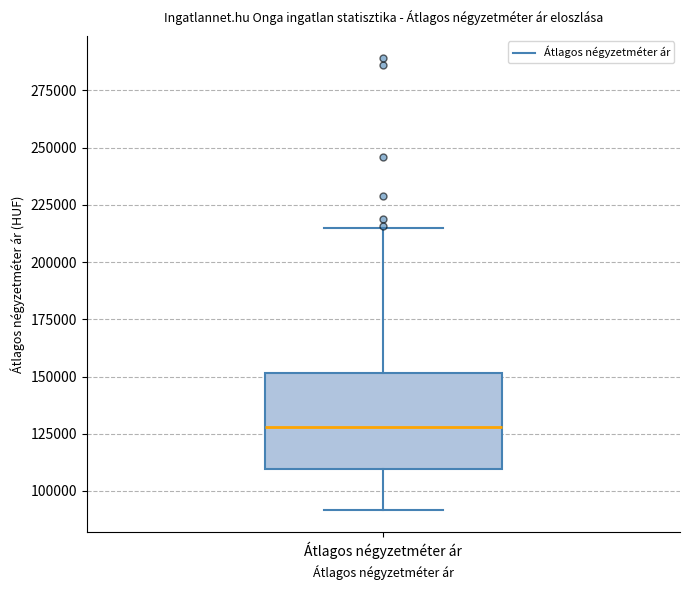

Where does the upper whisker of the box for Átlagos négyzetméter ár end on the y-axis? The values are not printed on the chart, so give them approximately, as read against the axis.

215000